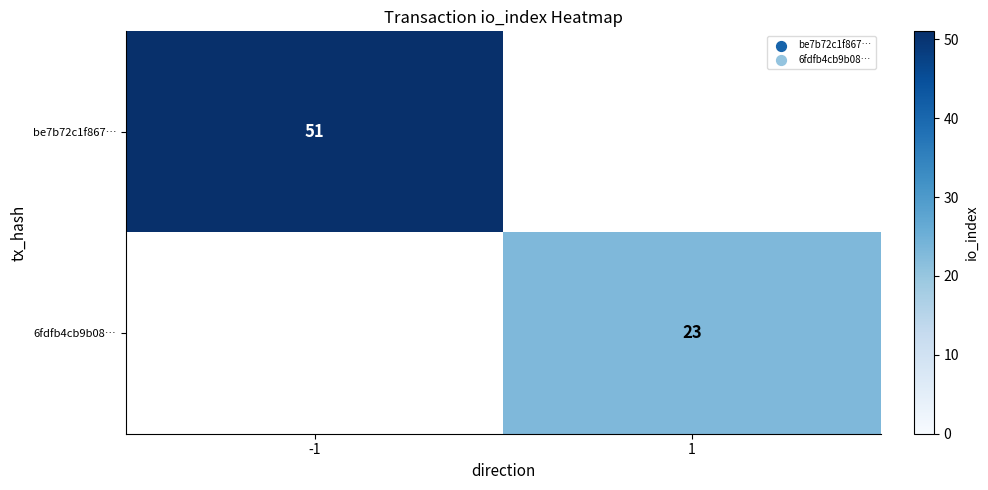

The value of be7b72c1f867… at -1 is 51. True or false?

True